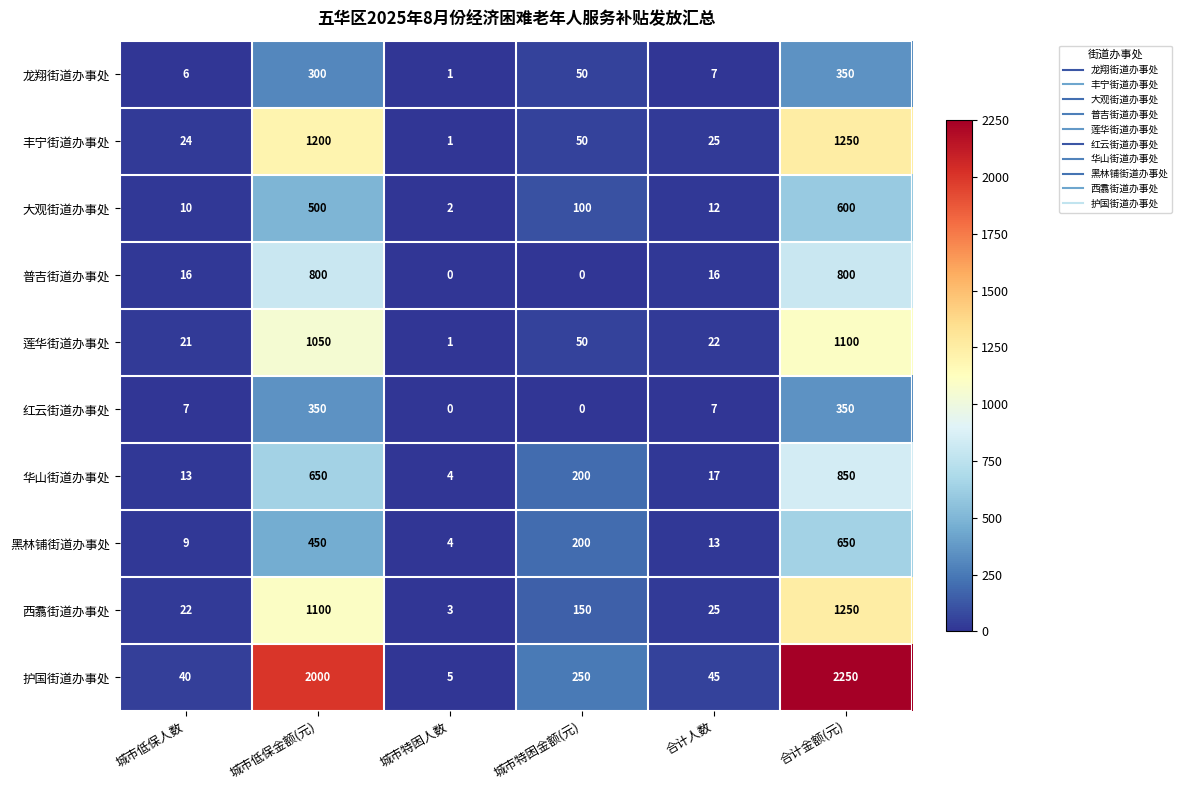

Which series has the largest range (max minus min)?

护国街道办事处